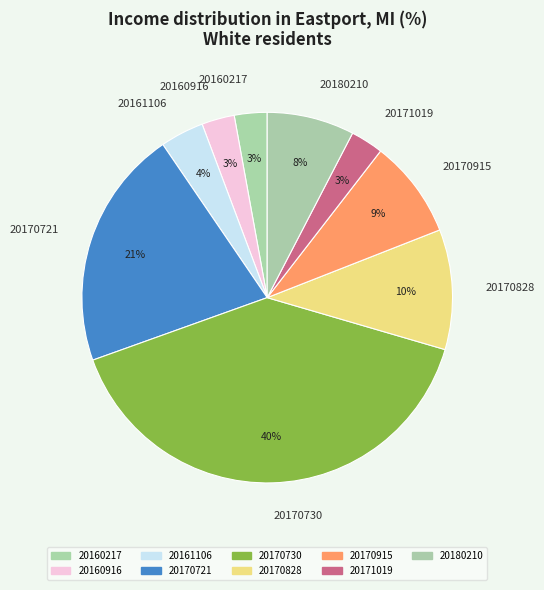

What is the largest slice in the pie chart?

20170730